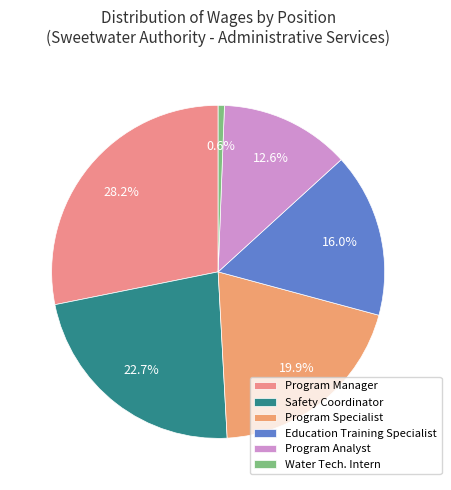

Which has a higher value, Program Analyst or Water Tech. Intern?

Program Analyst